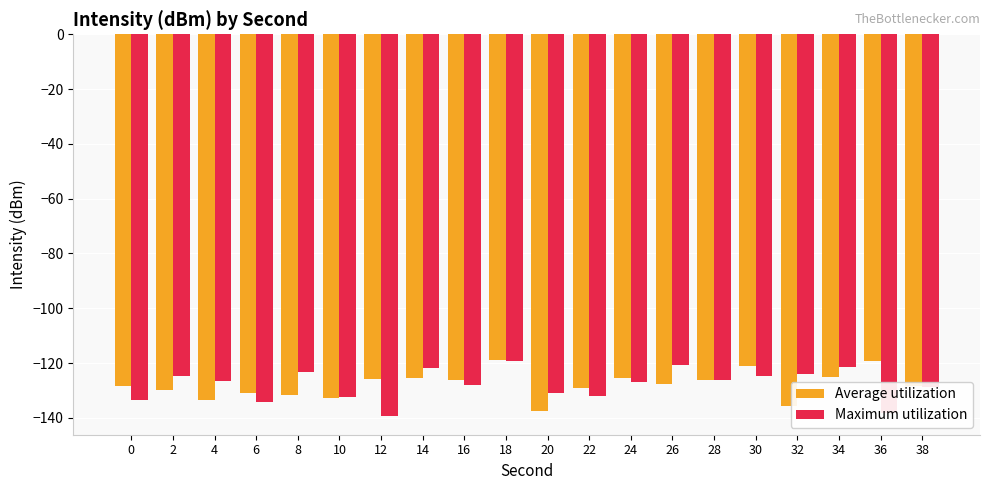

Does the chart contain any negative values?

Yes